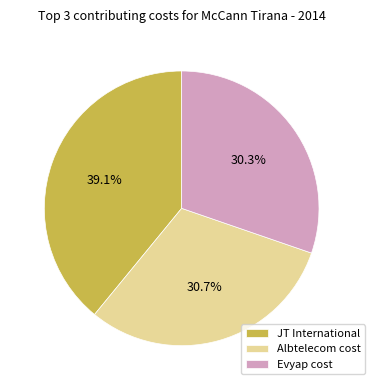

Count the number of slices in the pie.

3